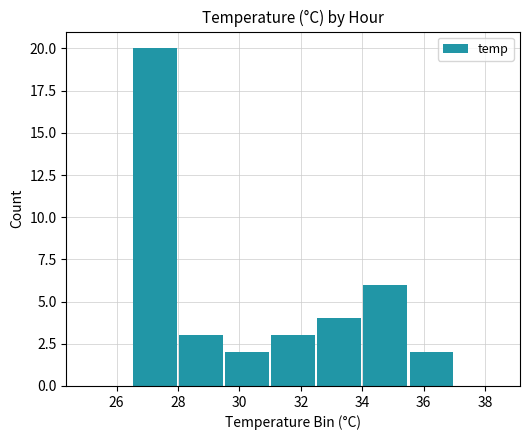

What is the sum of all values?

40